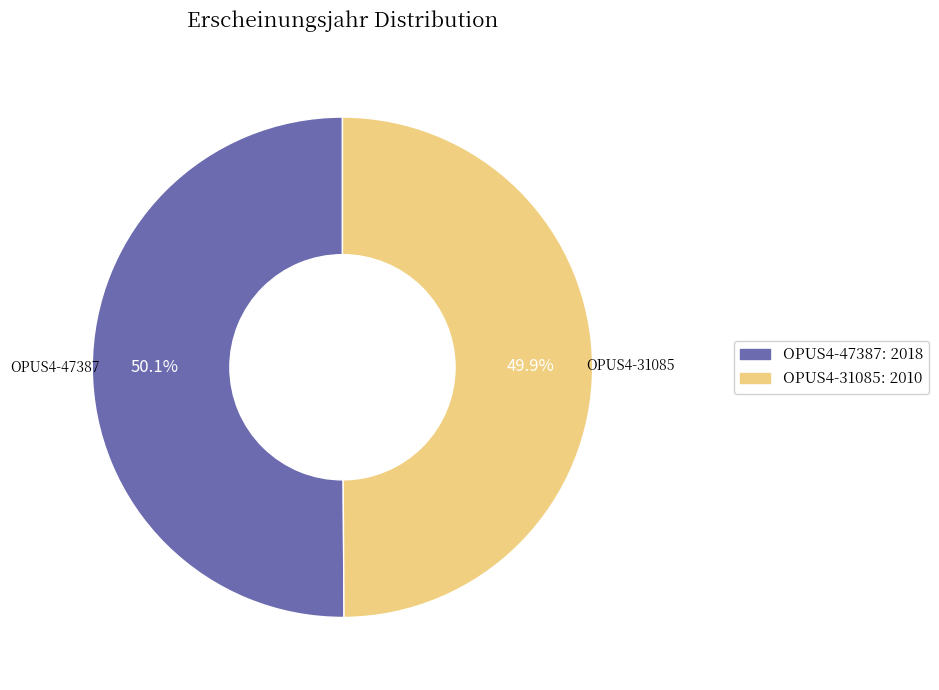

What is the ratio of the value at OPUS4-47387: 2018 to the value at OPUS4-31085: 2010?

1.0